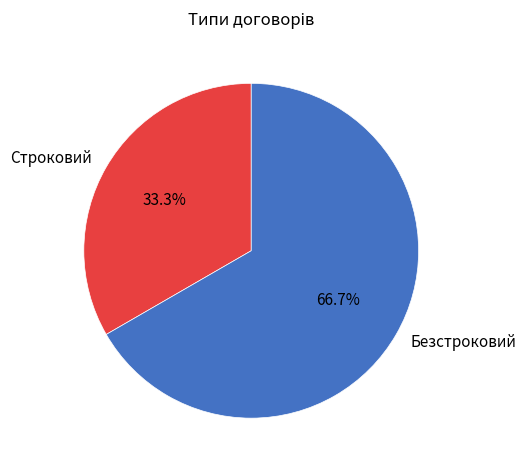

Is it true that Безстроковий is 76% of the pie?

False